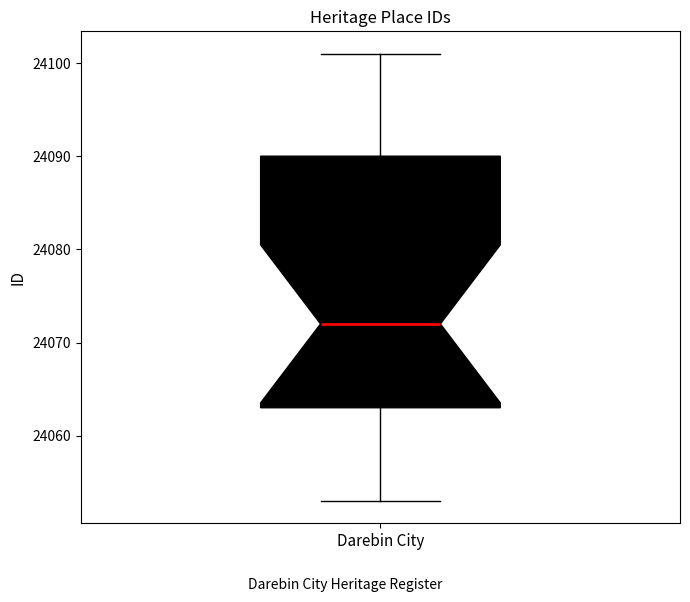

Where is the upper edge of the box for Darebin City on the y-axis? The values are not printed on the chart, so give them approximately, as read against the axis.

24090